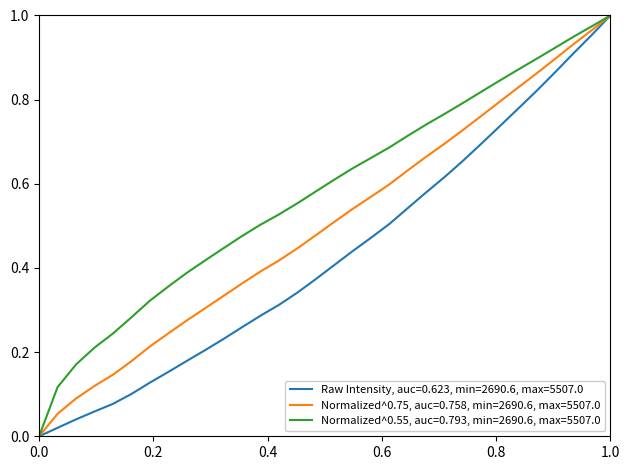

List the series in order of their overall mean, highest first.

Normalized^0.55, auc=0.793, min=2690.6, max=5507.0, Normalized^0.75, auc=0.758, min=2690.6, max=5507.0, Raw Intensity, auc=0.623, min=2690.6, max=5507.0